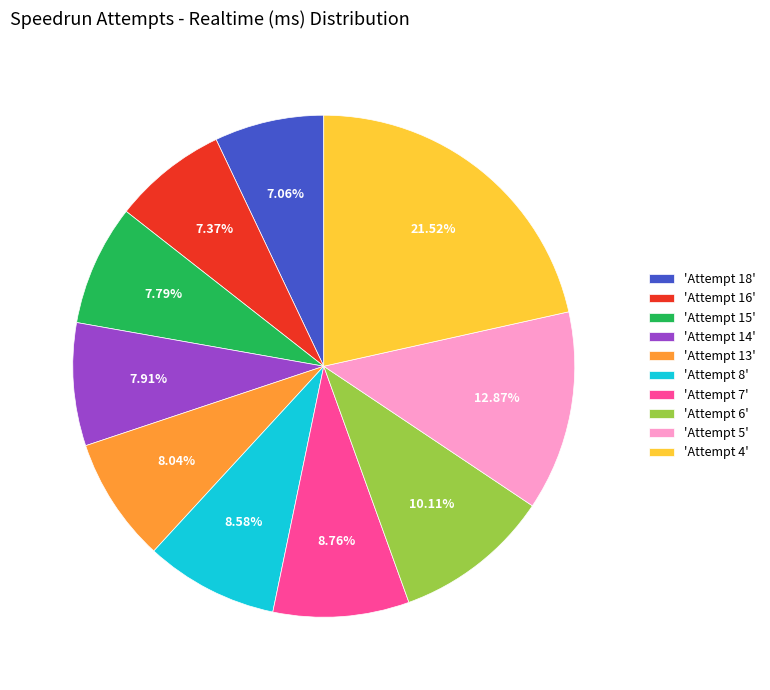

Is there any slice that represents more than half of the pie?

No